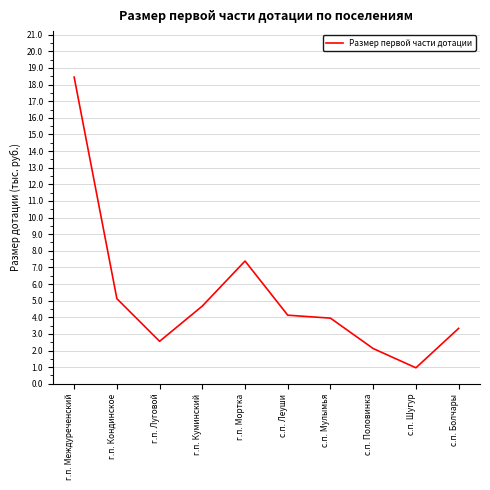

Does the chart have visible grid lines?

Yes